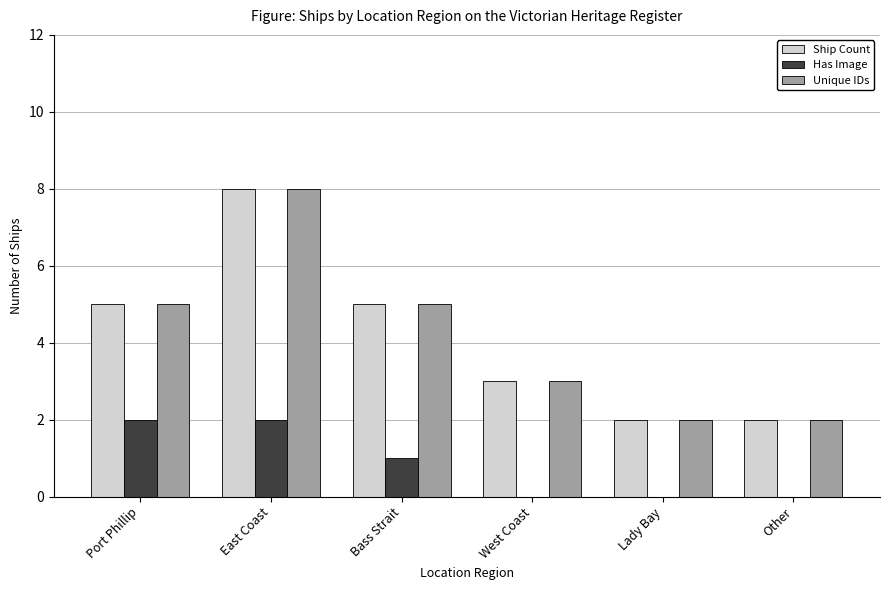

Is it true that Ship Count equals 2 at Other?

True